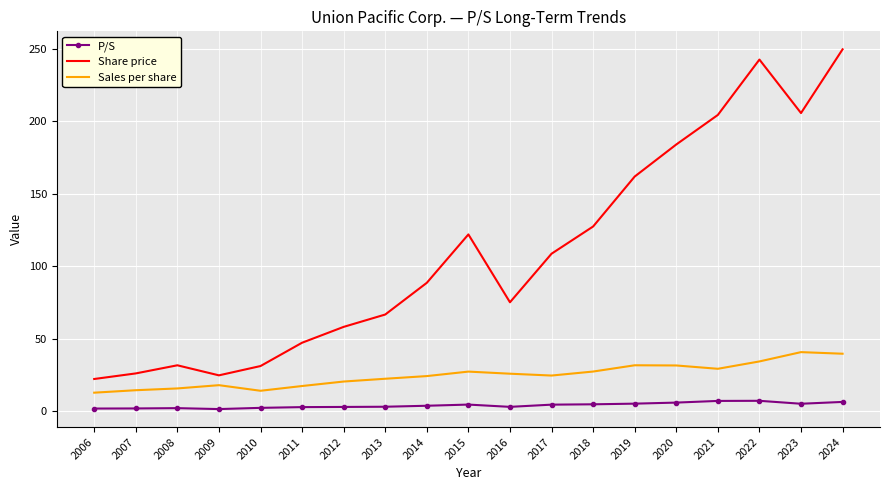

At which label is Share price closest to 135?

2018